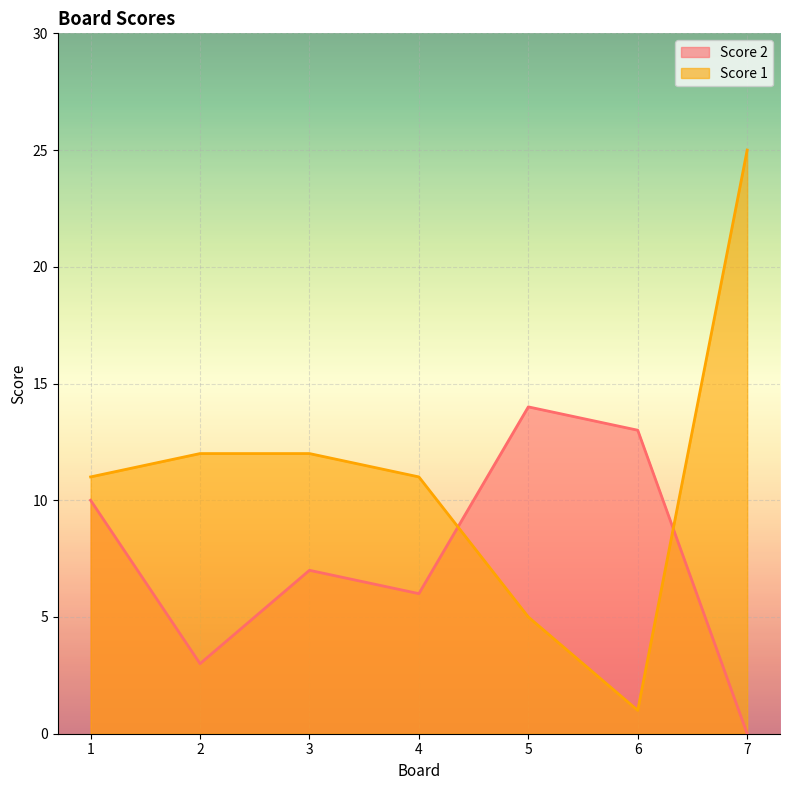

Which category has the lowest value in the Score 1 series?

6